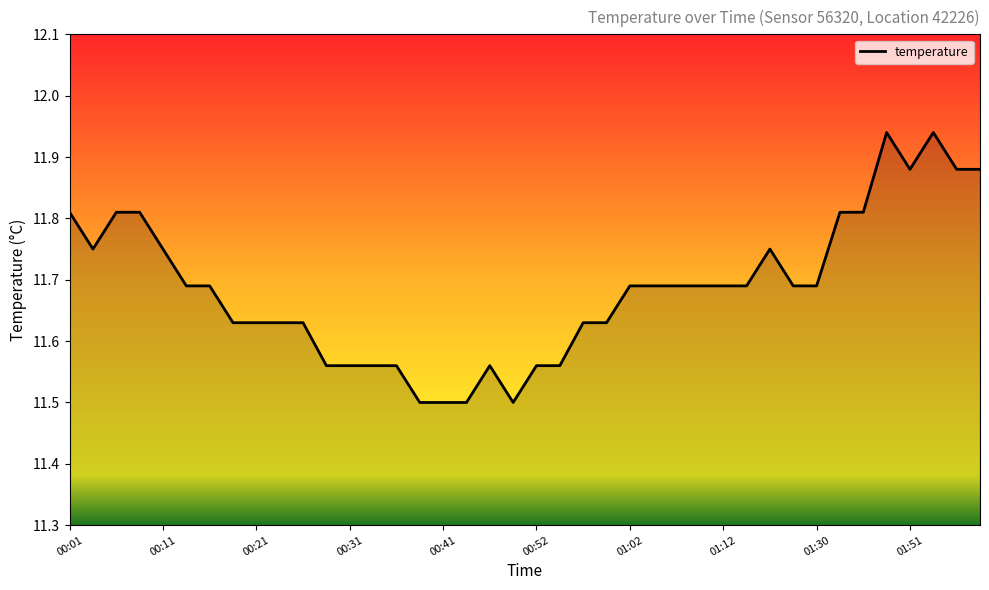

What is the difference between the maximum and minimum values?

0.4